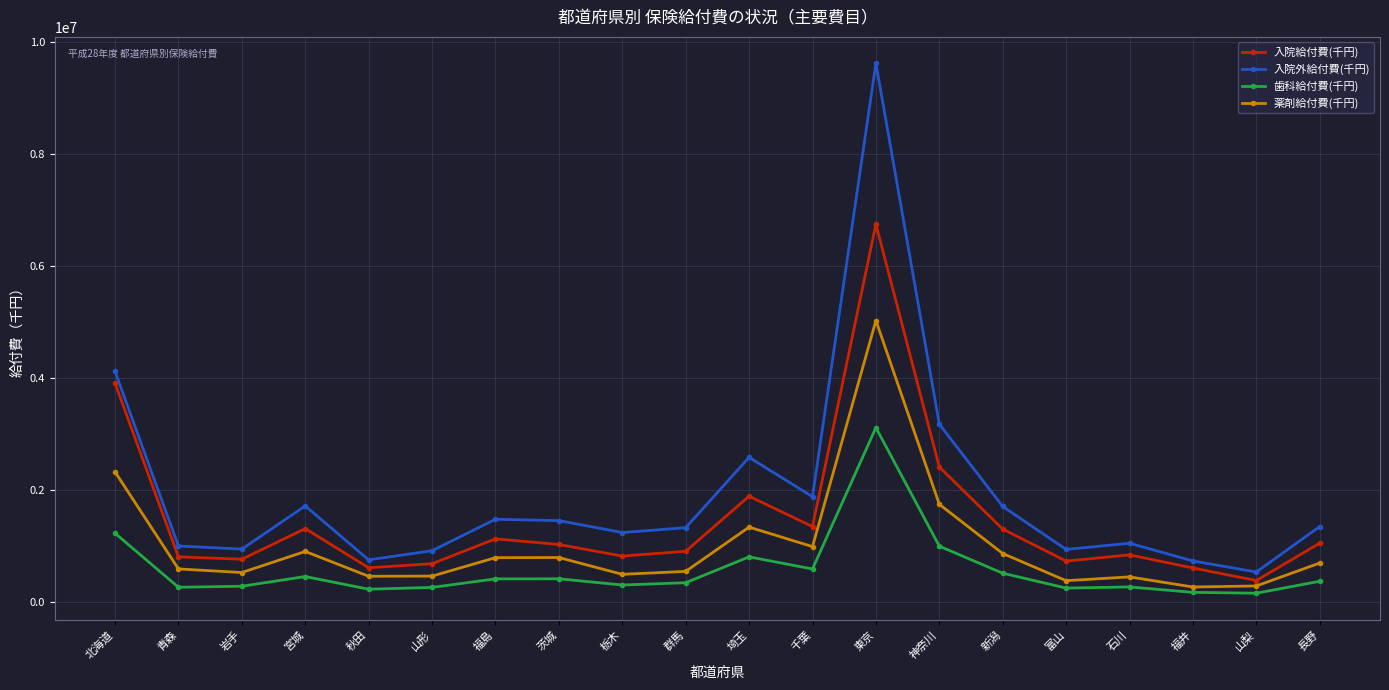

What is the difference between the second highest and minimum values in the 歯科給付費(千円) series?

1071678.2